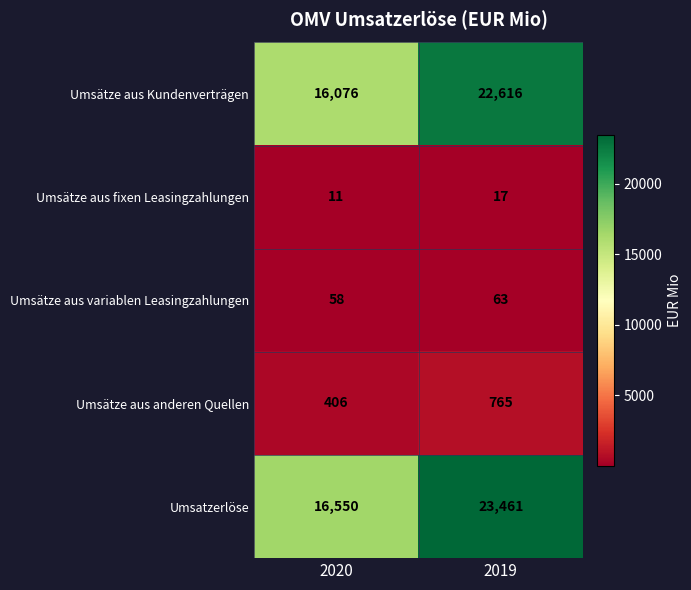

At how many categories does at least one series exceed 13419?

2